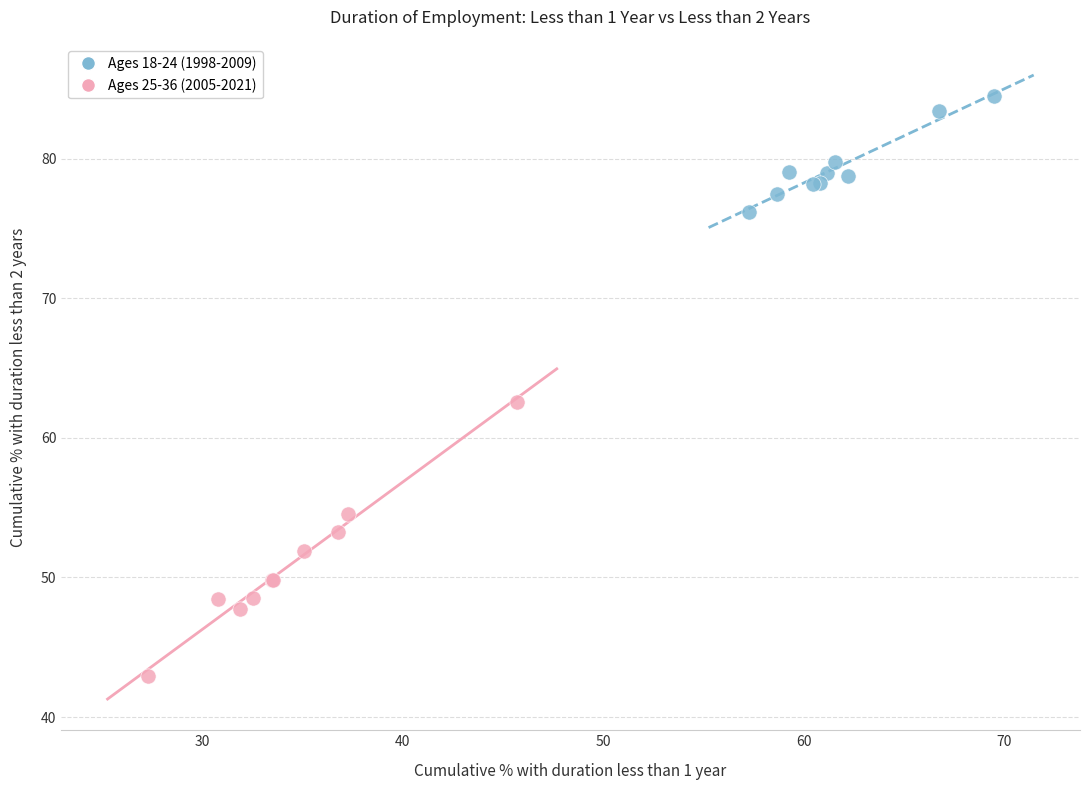

Which series reaches the maximum Y coordinate?

Ages 18-24 (1998-2009)